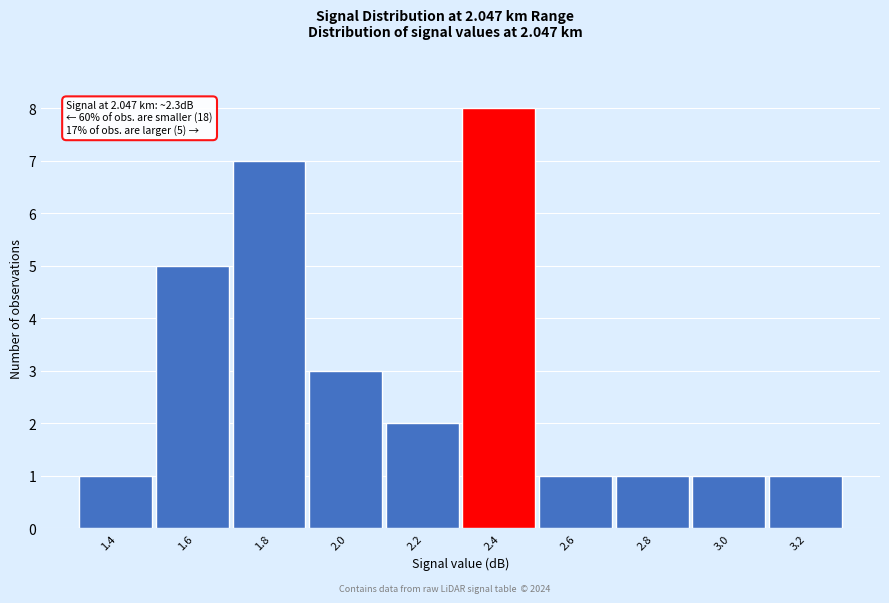

Reading left to right, what are all the values shown in this chart?

1.4=1	1.6=5	1.8=7	2.0=3	2.2=2	2.4=8	2.6=1	2.8=1	3.0=1	3.2=1